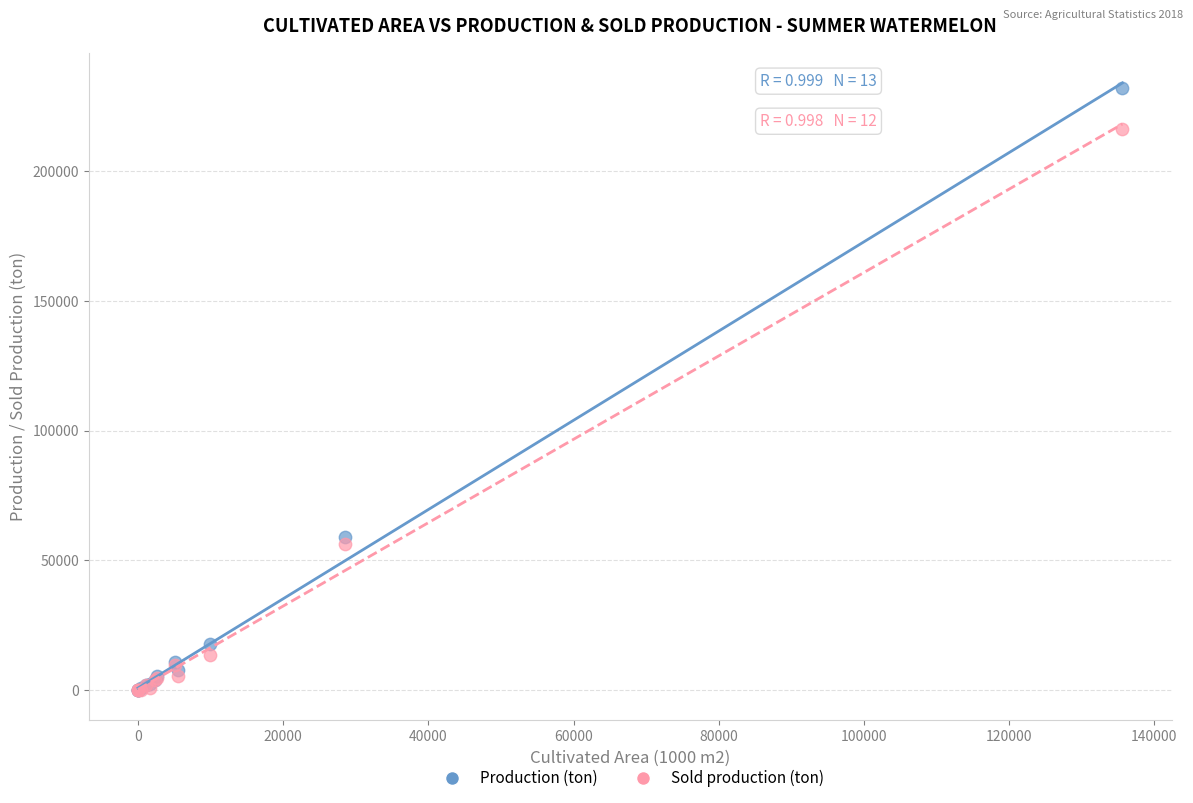

What are all the series names shown in the legend?

Production (ton), Sold production (ton)